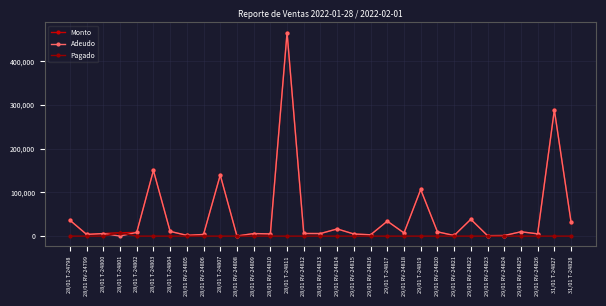

How many lines are shown in the chart?

3